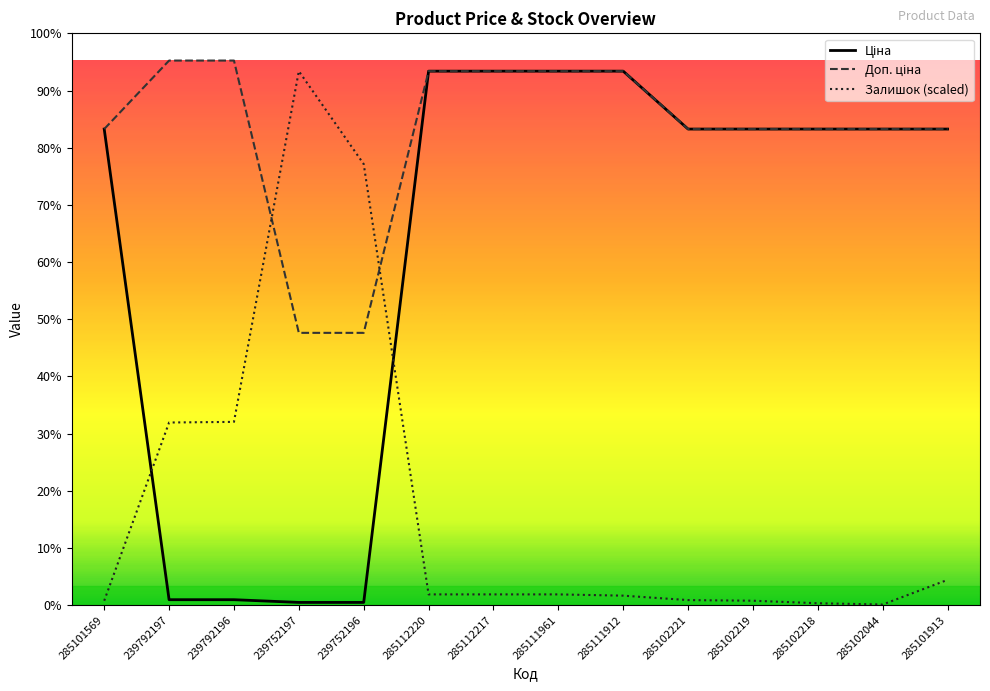

True or false: Ціна and Доп. ціна intersect in this chart.

False